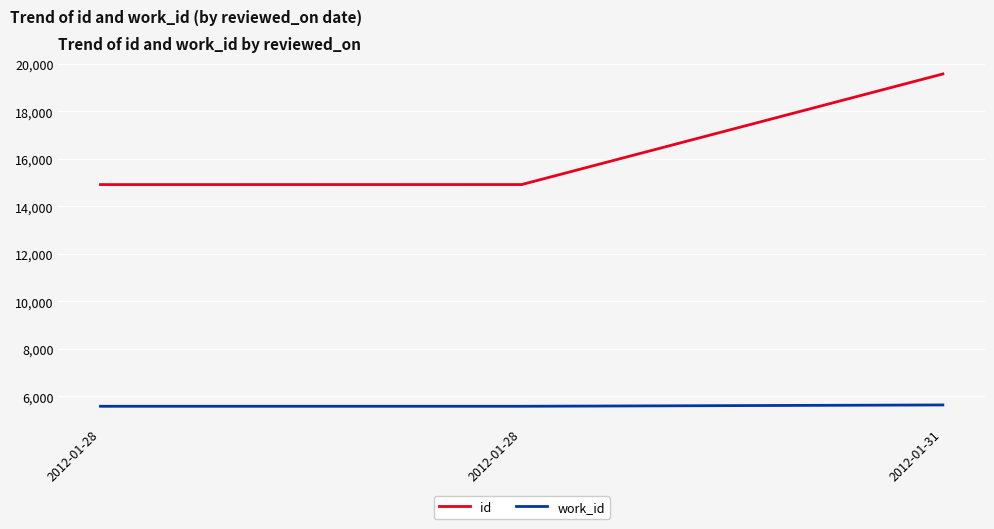

Between 2012-01-28 and 2012-01-31, which series saw the biggest shift?

id